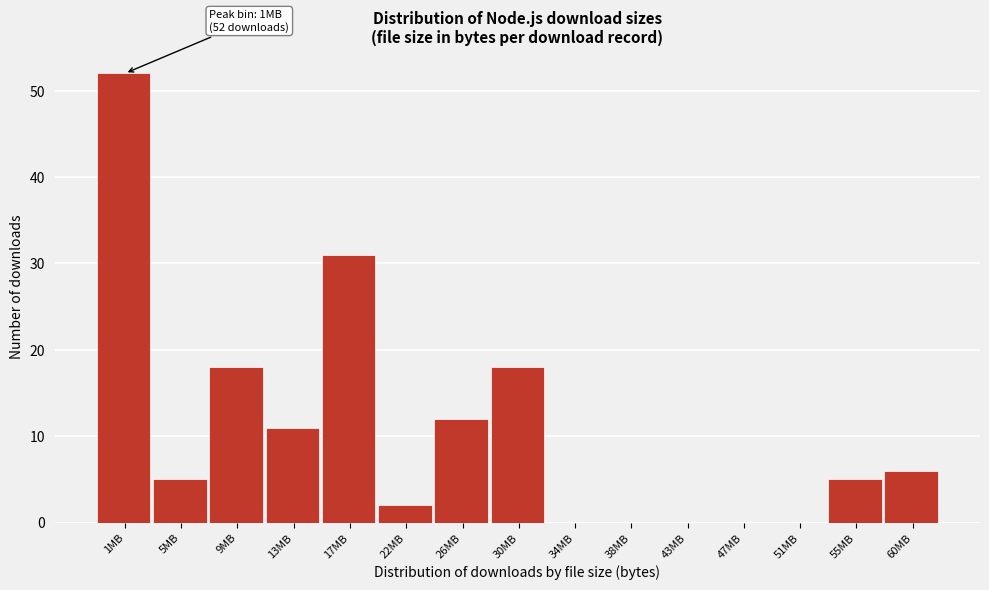

Reading right to left, list all the values displayed in this chart.

60MB=6	55MB=5	51MB=0	47MB=0	43MB=0	38MB=0	34MB=0	30MB=18	26MB=12	22MB=2	17MB=31	13MB=11	9MB=18	5MB=5	1MB=52